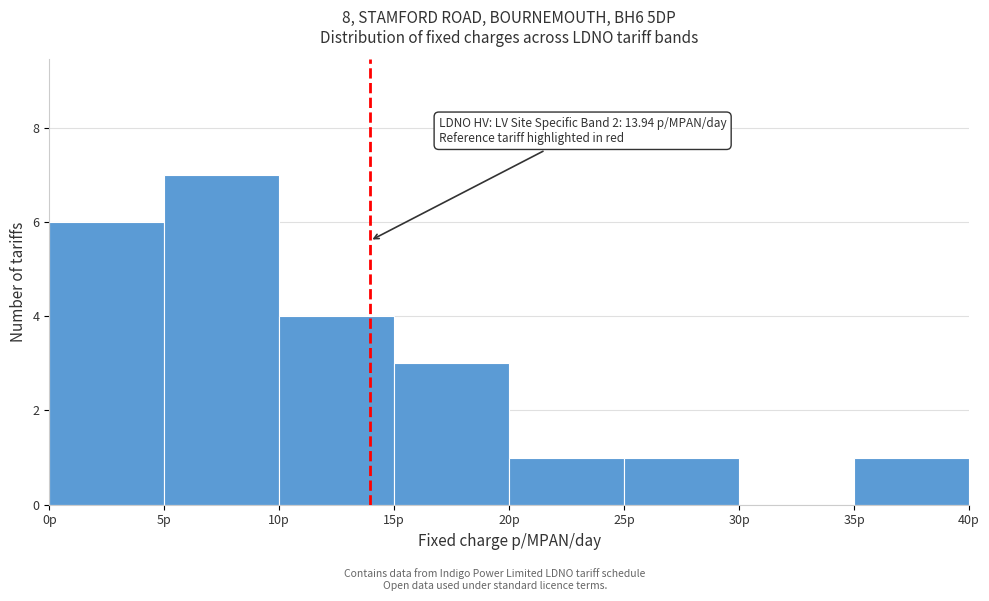

Over which range of the x-axis is the bar tallest?

5 to 10